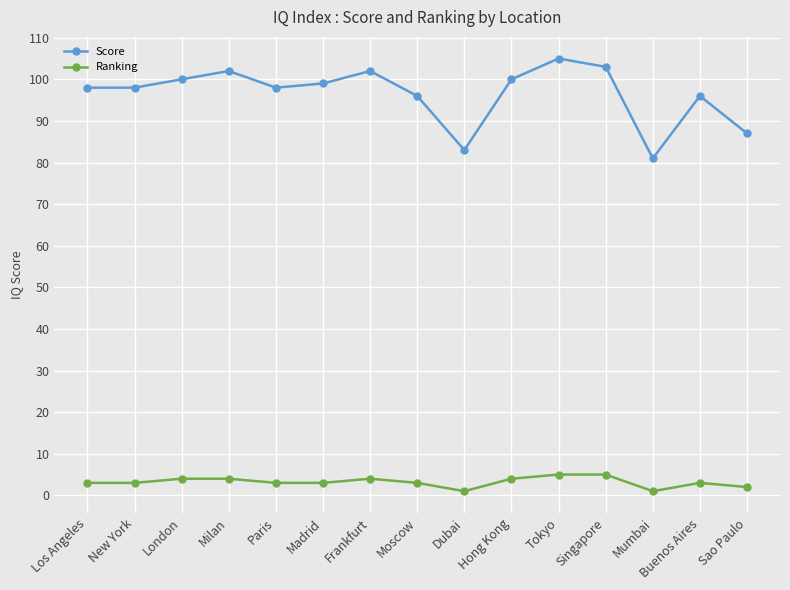

At which category is the sum across all series the highest?

Tokyo